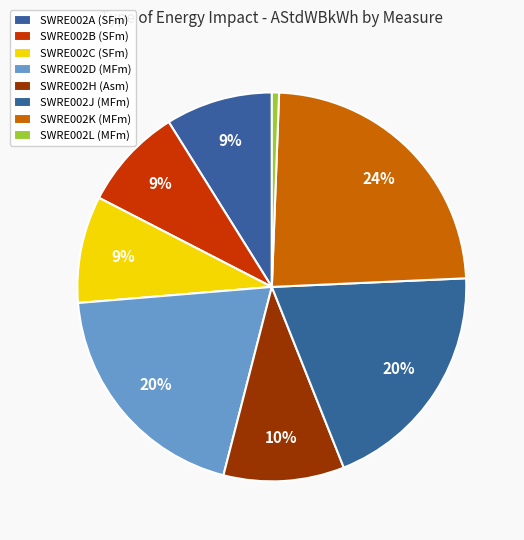

To the nearest percent, what is the difference between the SWRE002B (SFm) and SWRE002D (MFm) slice percentages?

11%